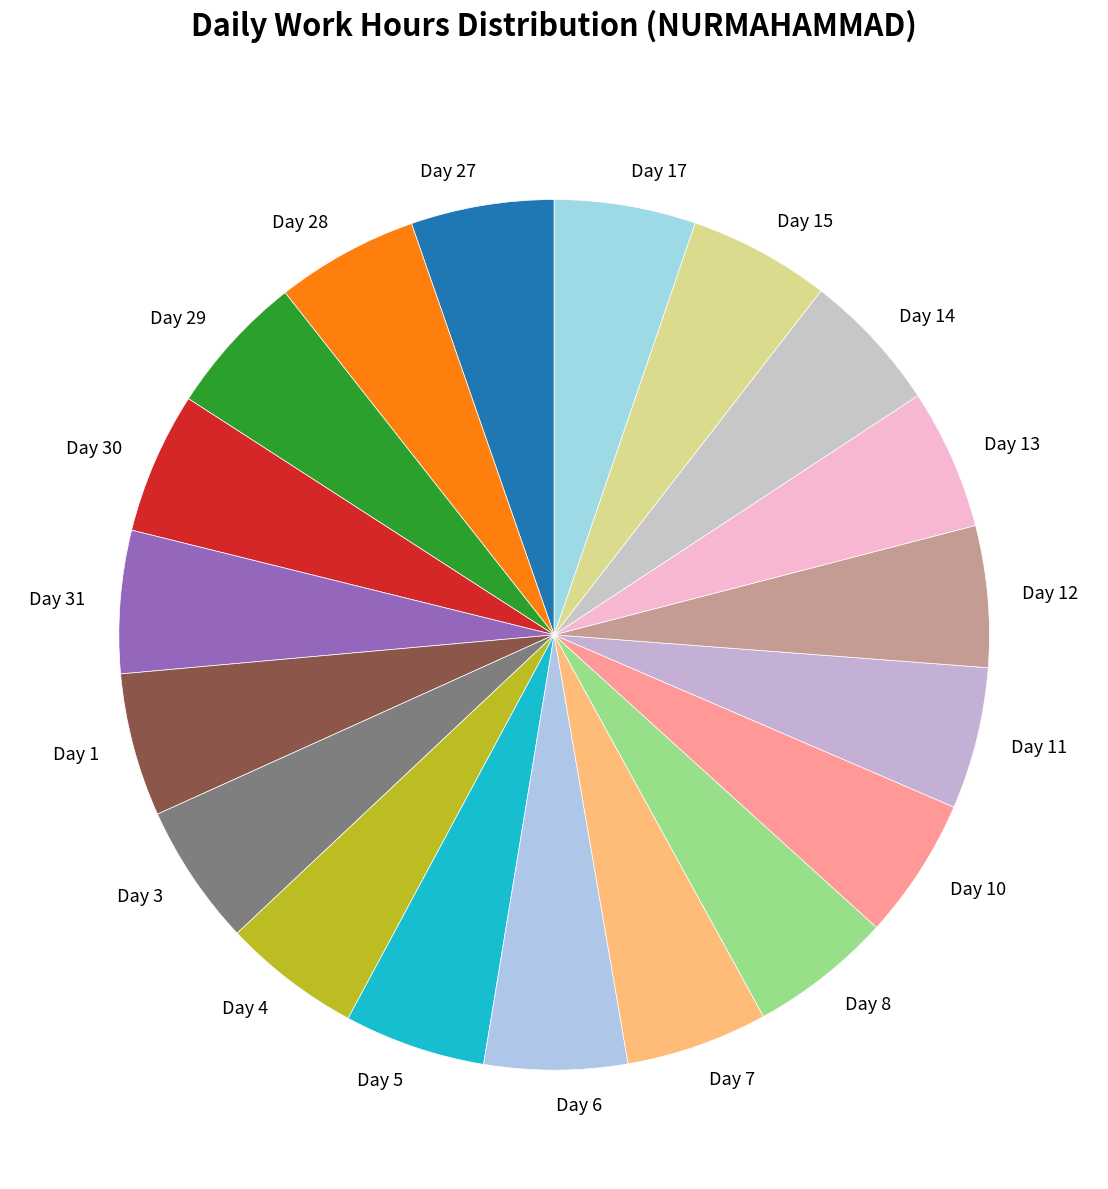

What is the ratio of the value at Day 11 to the value at Day 29?

1.0